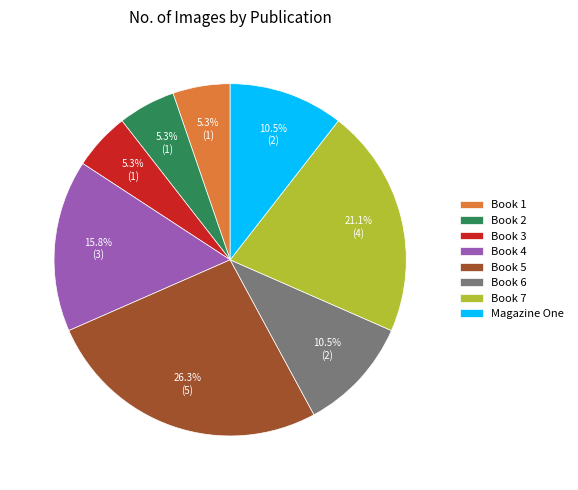

How many segments does this pie chart have?

8